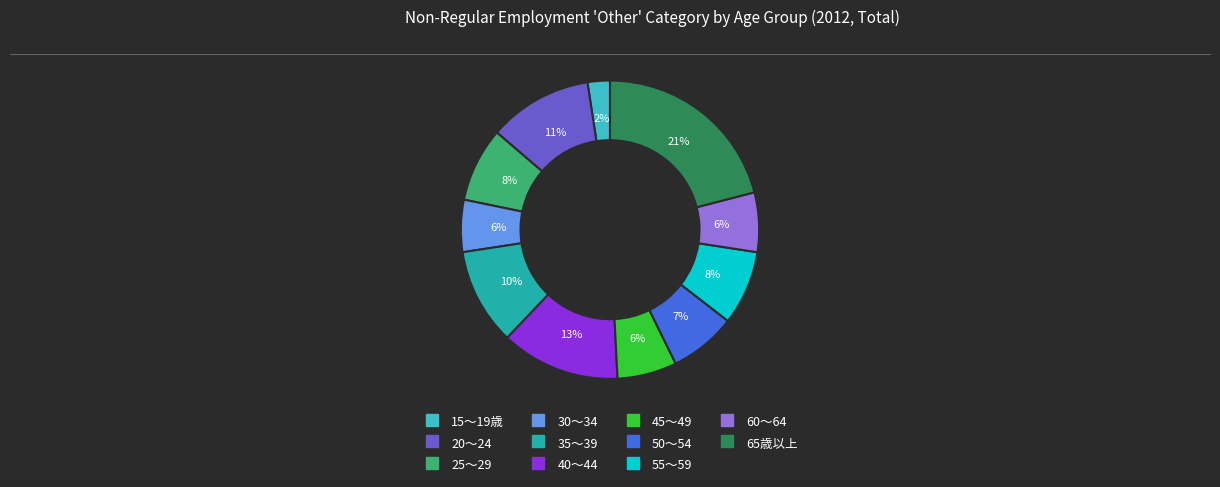

Count the number of slices in the pie.

11